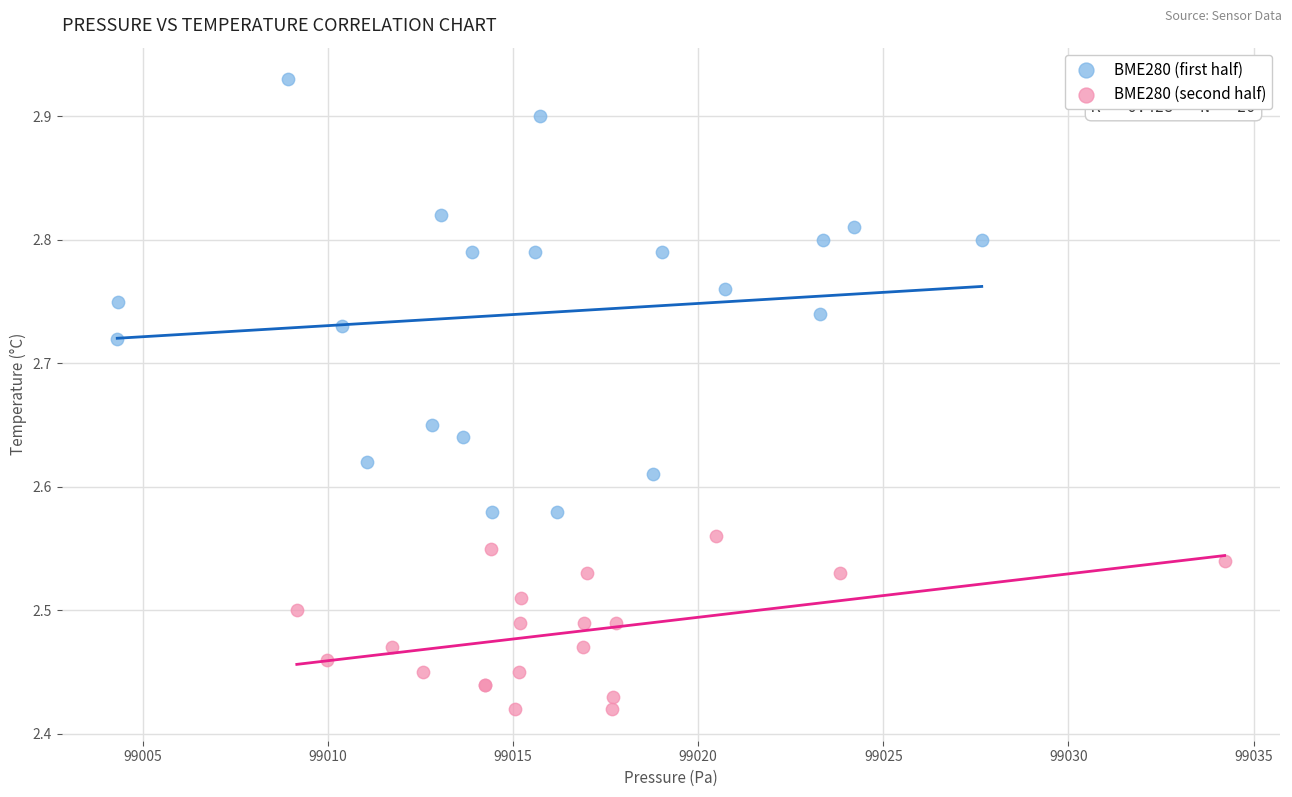

What are all the series names shown in the legend?

BME280 (first half), BME280 (second half)